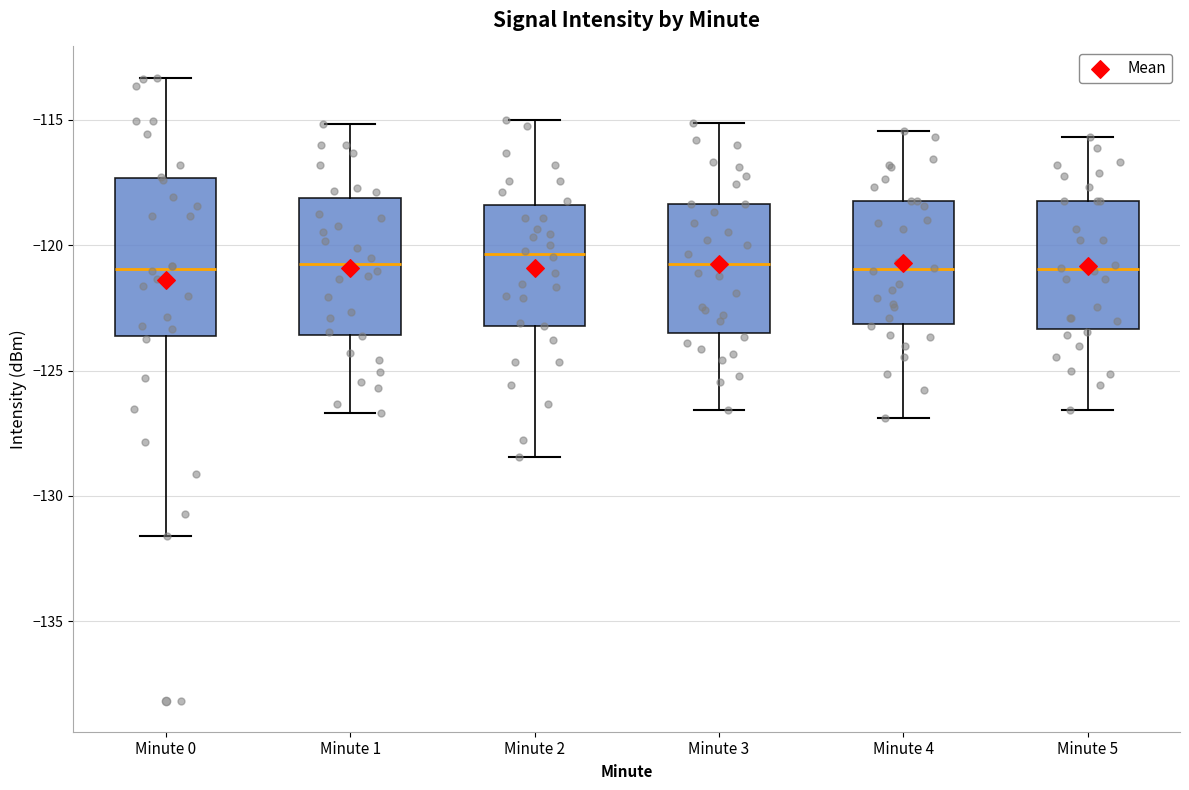

Where is the lower edge of the box for Minute 4 on the y-axis? The values are not printed on the chart, so give them approximately, as read against the axis.

-123.0